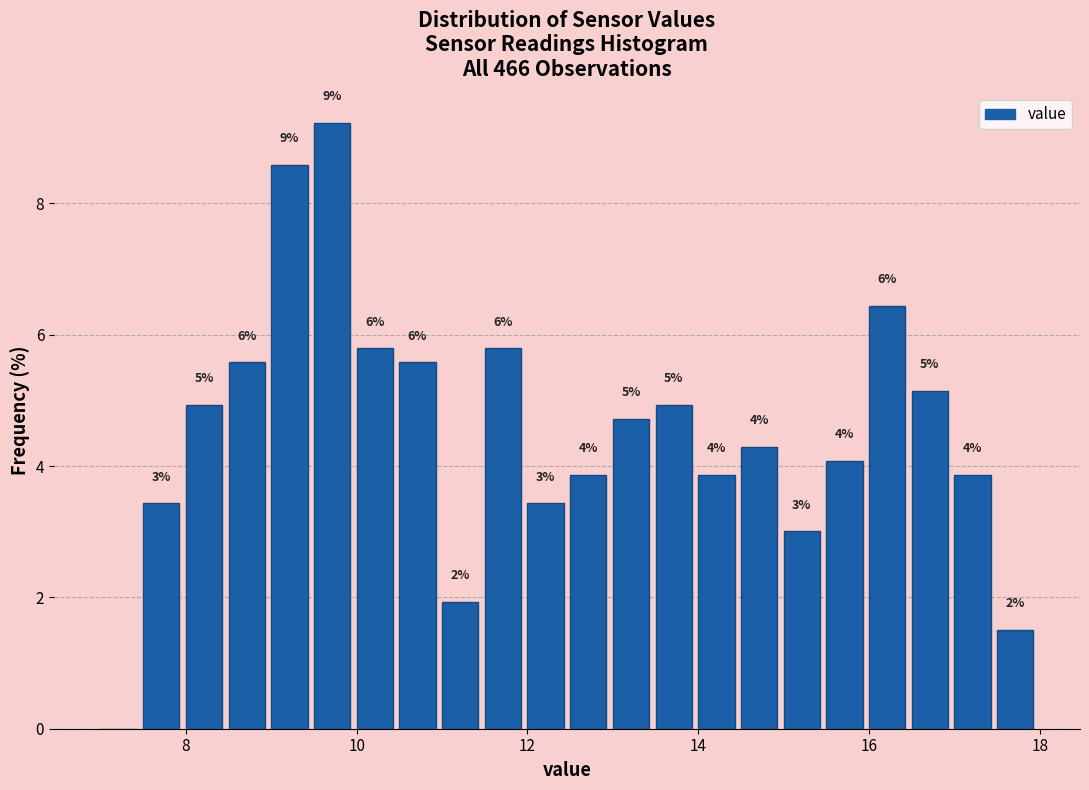

Around what value on the x-axis is the tallest bar? Give the approximate position of its centre, as read against the axis.

9.8